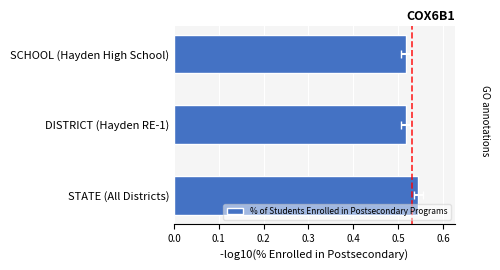

What is the value of the 3rd bar from the left?

0.5